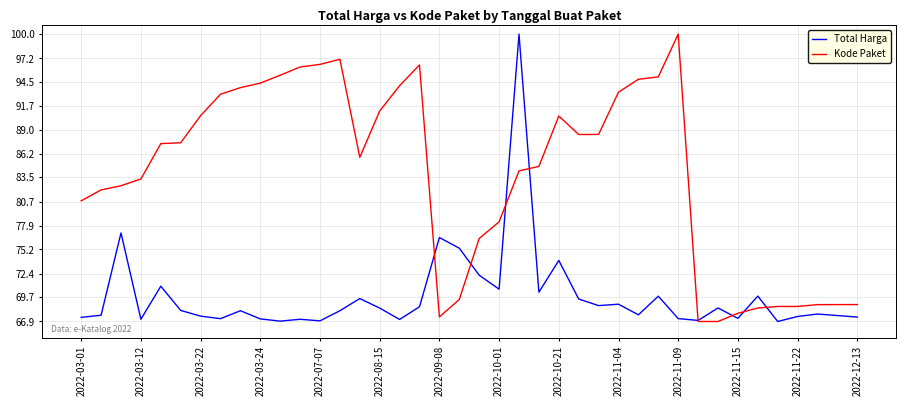

What are all the series names shown in the legend?

Total Harga, Kode Paket